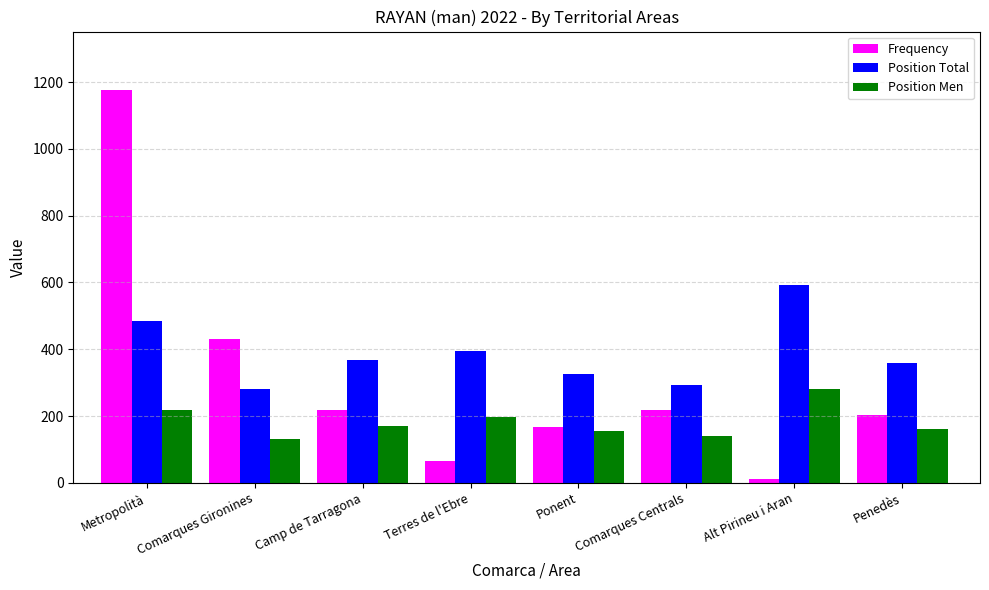

The value of Position Total at Terres de l'Ebre is 396. True or false?

True